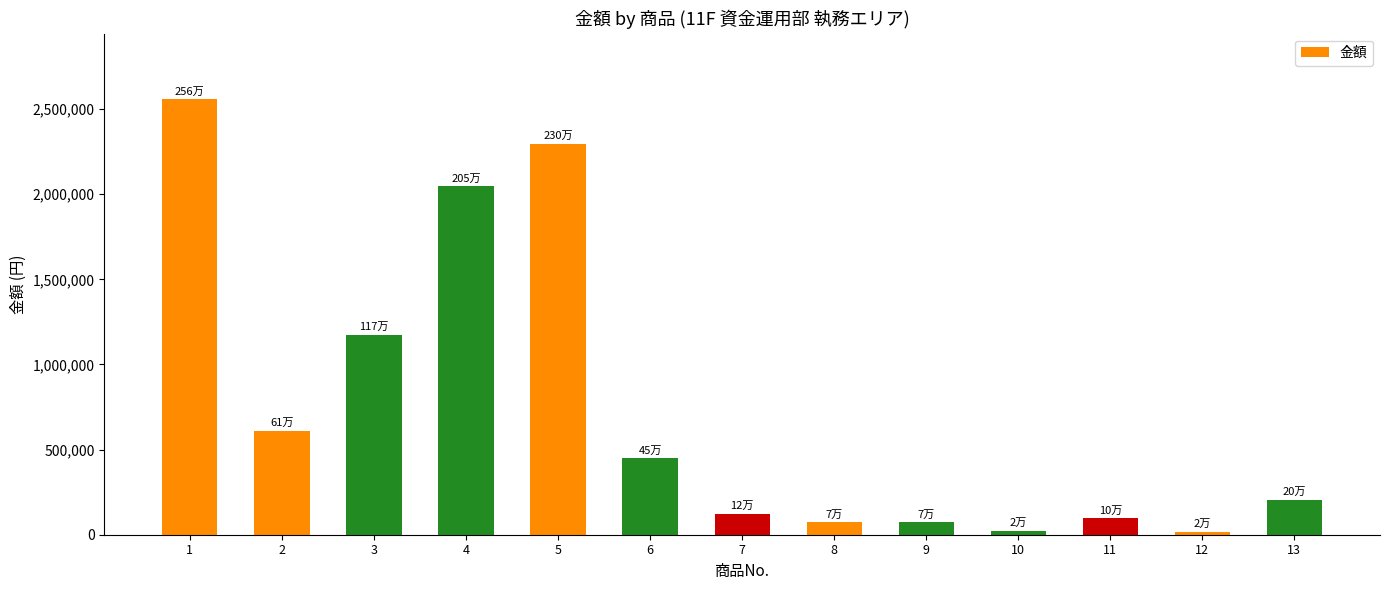

What is the change in value from 1 to 12?

-2540800